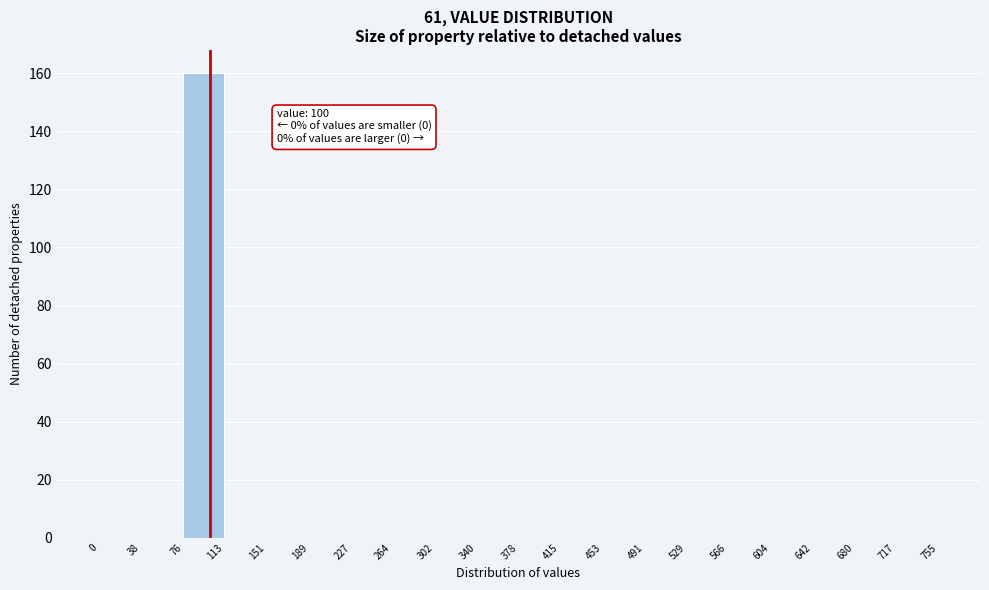

Over which range of the x-axis is the bar tallest?

76 to 113